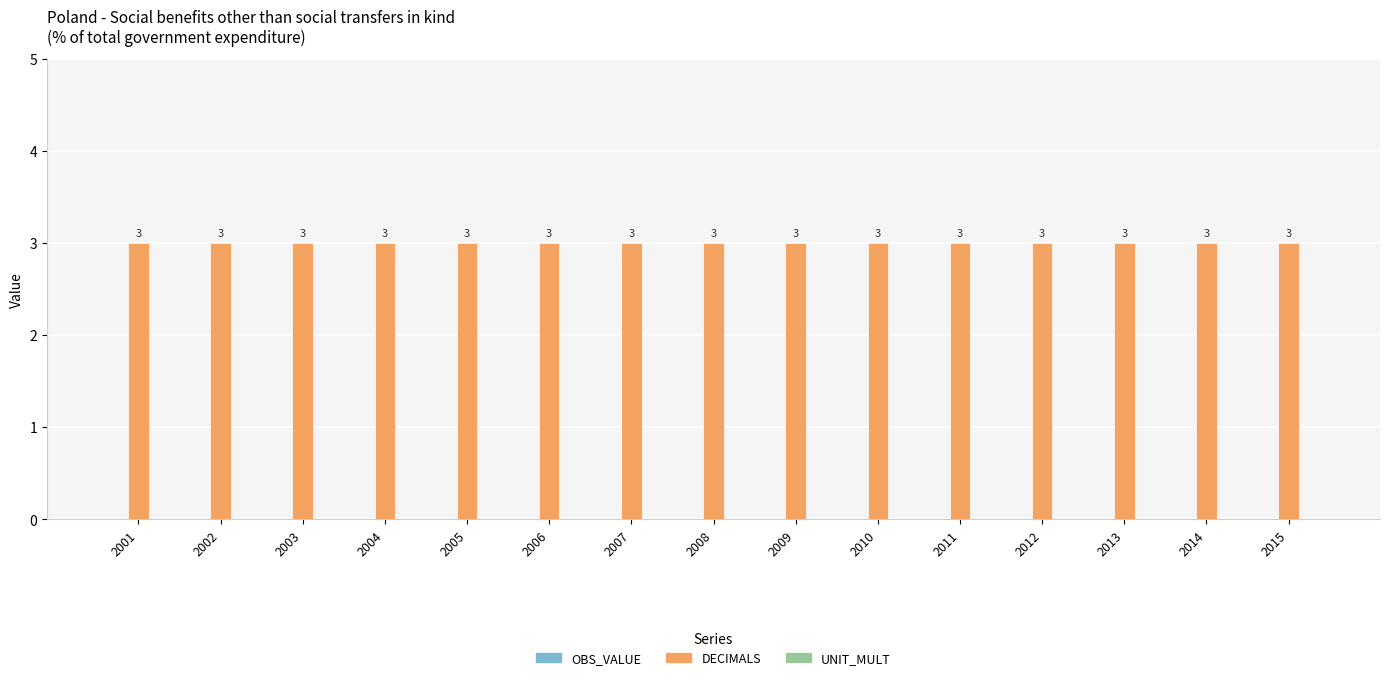

Which category has the highest value across all series?

2001